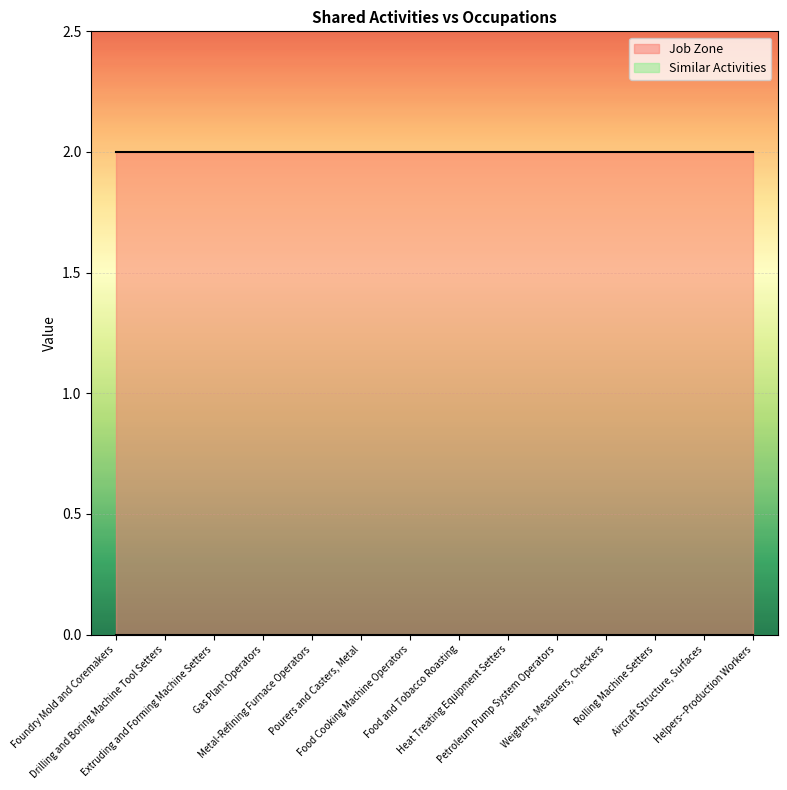

Which category has the lowest value across all series?

Foundry Mold and Coremakers